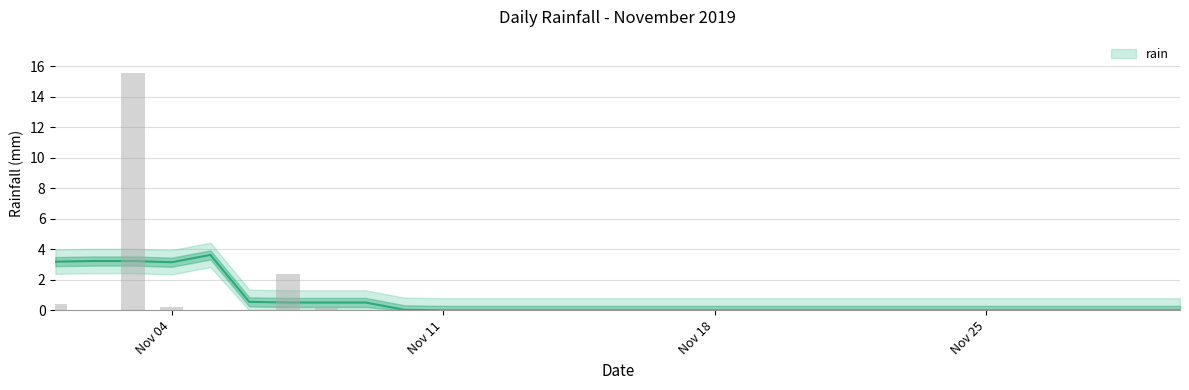

Rank the categories by value from highest to lowest.

2019-11-03, 2019-11-07, 2019-11-01, 2019-11-04, 2019-11-08, 2019-11-02, 2019-11-05, 2019-11-06, 2019-11-09, 2019-11-10, 2019-11-11, 2019-11-12, 2019-11-13, 2019-11-14, 2019-11-15, 2019-11-16, 2019-11-17, 2019-11-18, 2019-11-19, 2019-11-20, 2019-11-21, 2019-11-22, 2019-11-23, 2019-11-24, 2019-11-25, 2019-11-26, 2019-11-27, 2019-11-28, 2019-11-29, 2019-11-30